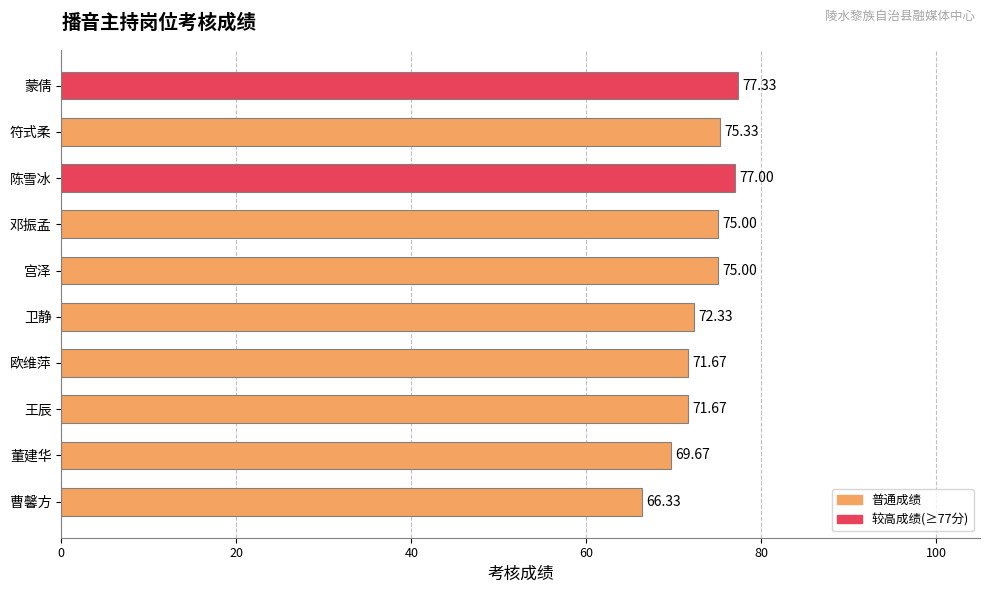

What is the label of the 10th bar from the top?

曹馨方